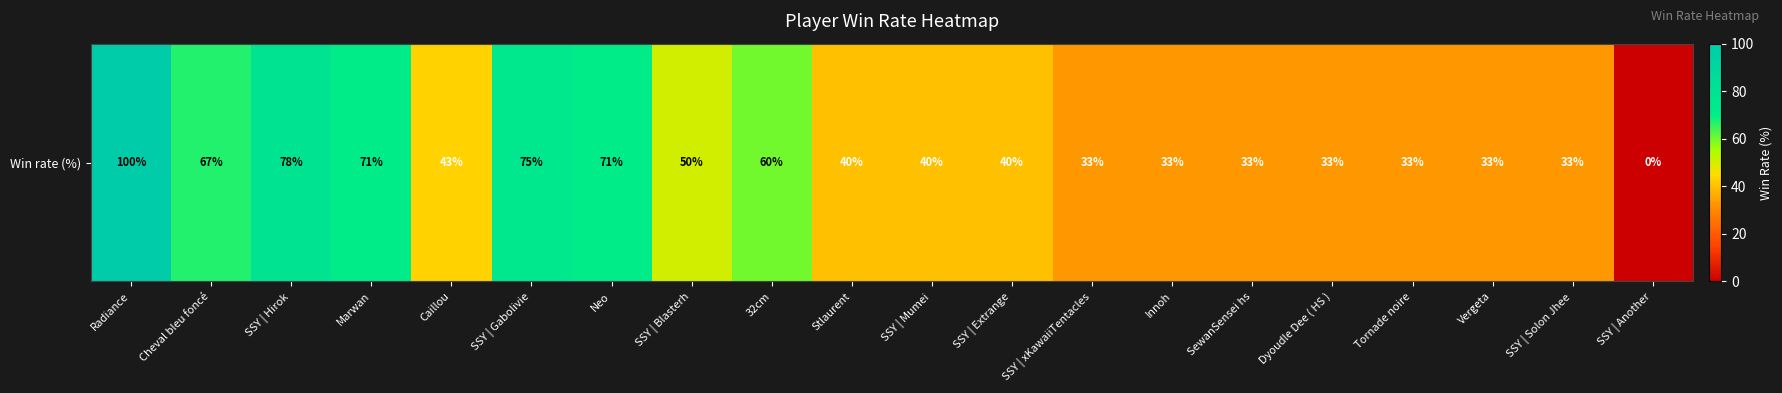

What is the maximum value shown in the chart?

100